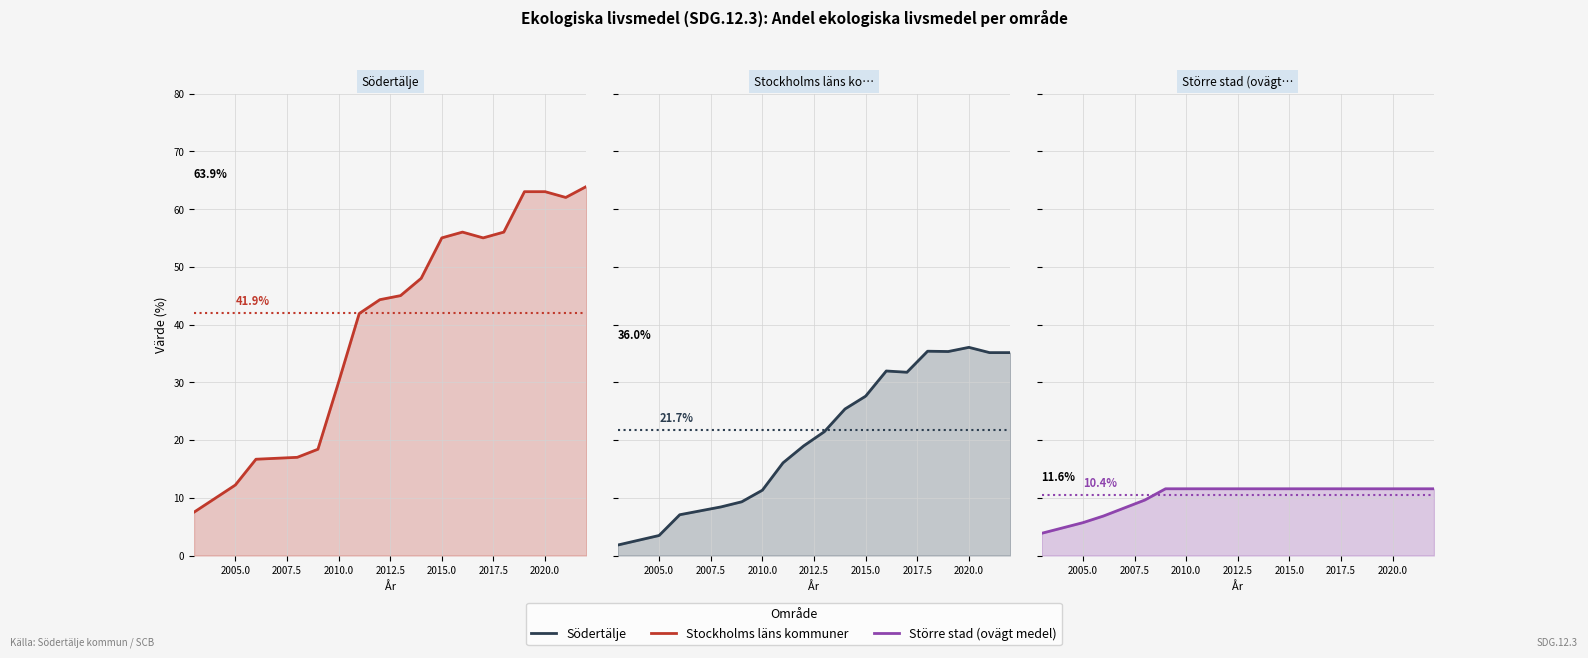

True or false: Stockholms läns kommuner (ovägt medel) has more than 2 points higher than both neighbors.

True